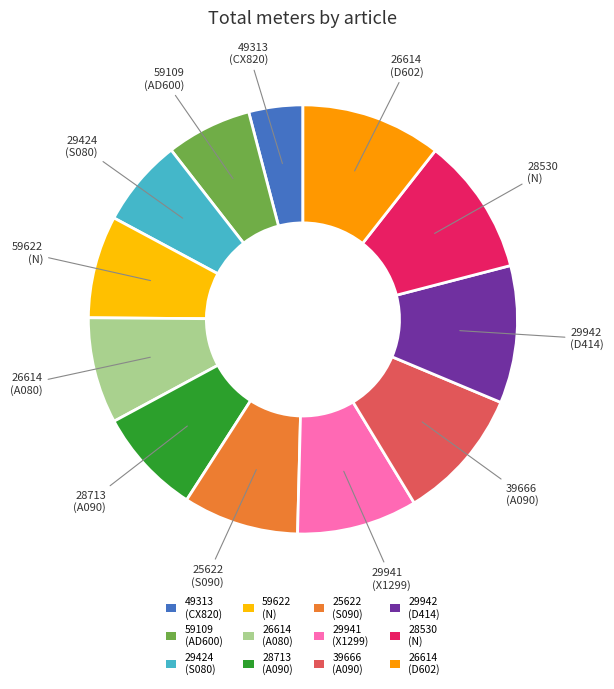

Which category has the biggest portion of the pie?

26614